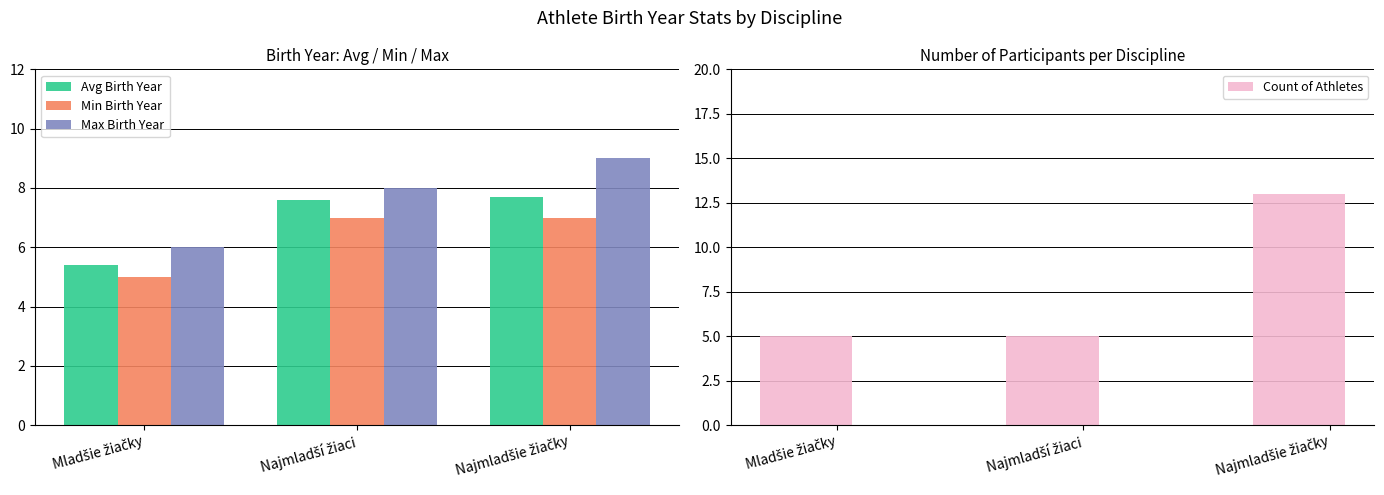

What is the label of the 3rd bar from the left?

Najmladšie žiačky